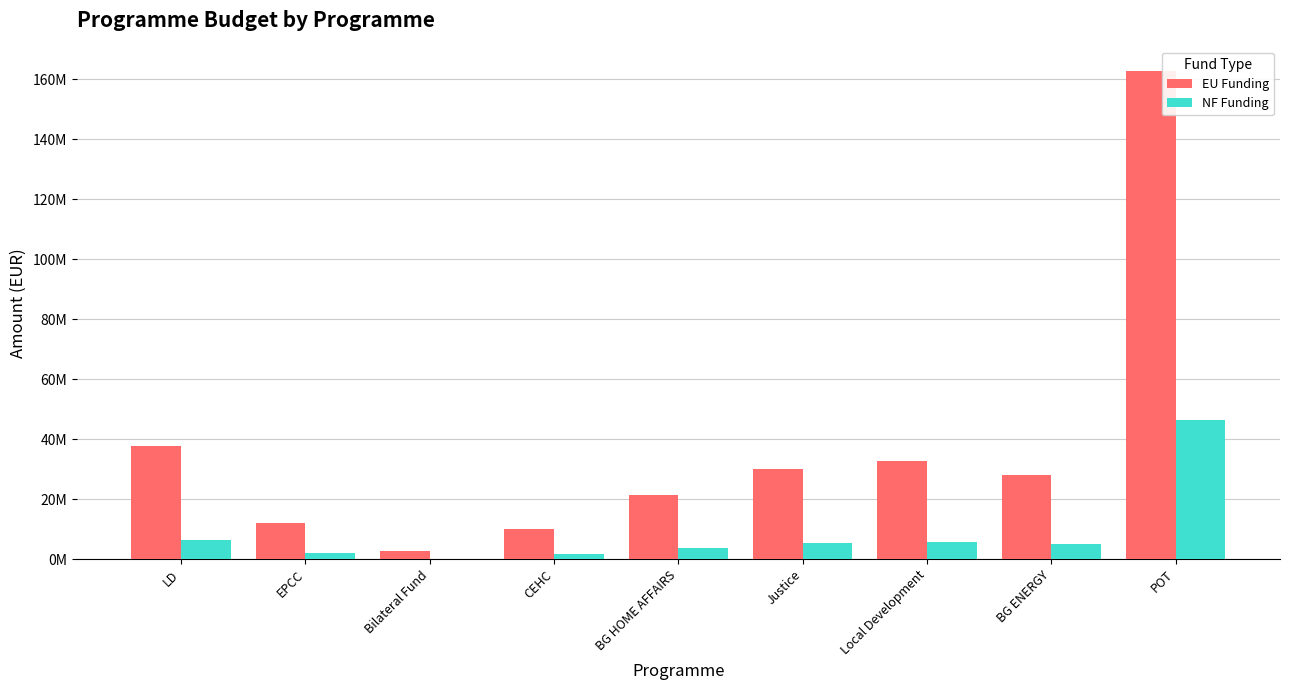

What are all the series names shown in the legend?

EU Funding, NF Funding